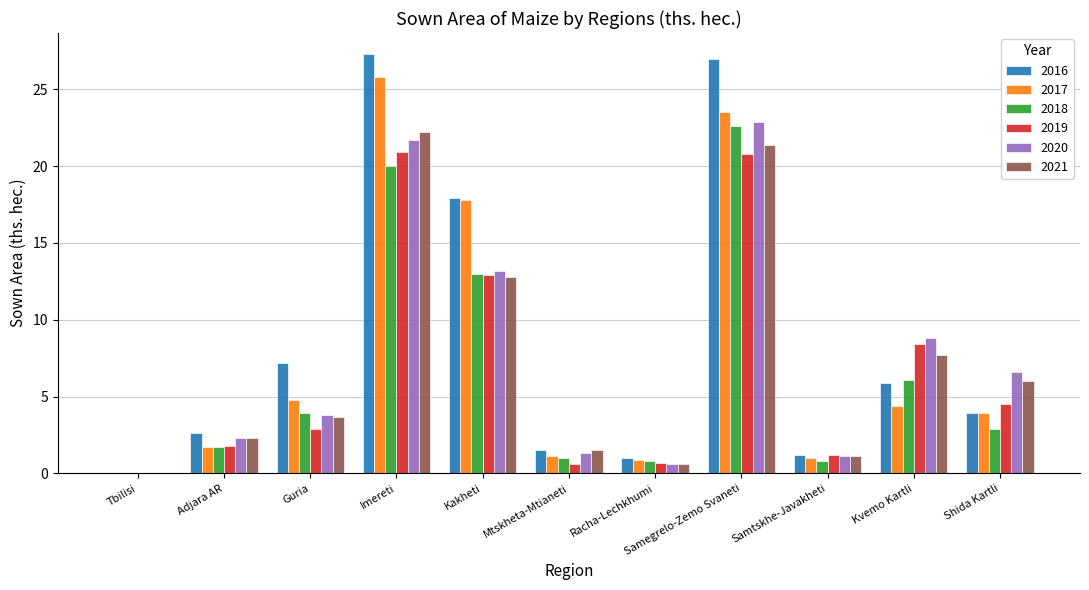

The value of 2019 at Guria is 2.9. True or false?

True